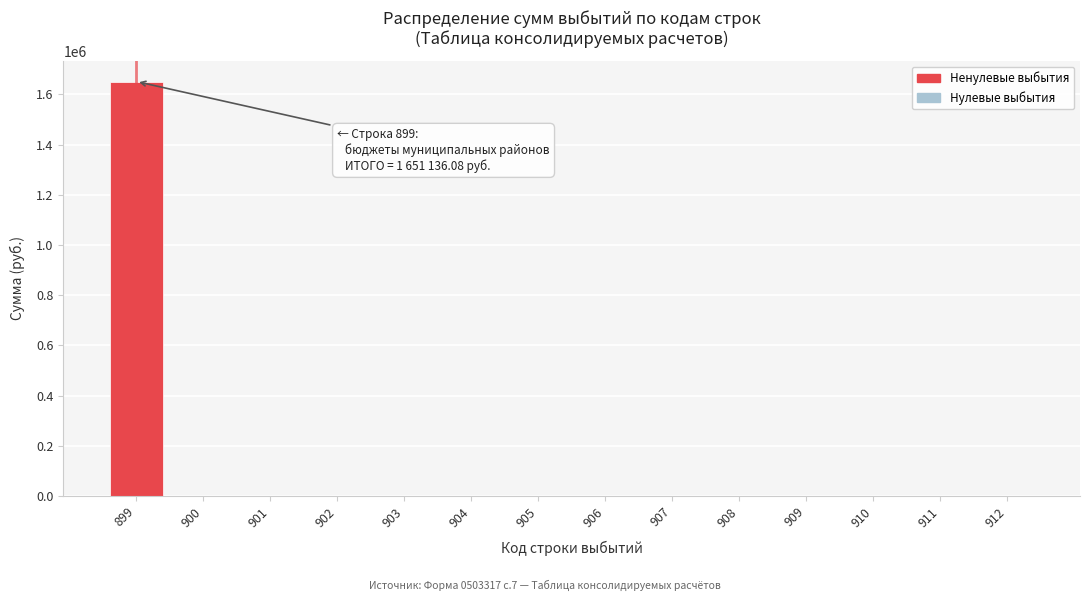

Reading right to left, what are all the values shown in this chart?

912=0.0	911=0.0	910=0.0	909=0.0	908=0.0	907=0.0	906=0.0	905=0.0	904=0.0	903=0.0	902=0.0	901=0.0	900=0.0	899=1651136.1